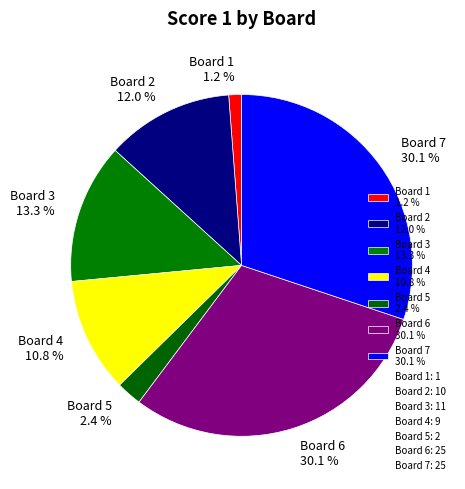

Which slice is the smallest?

Board 1